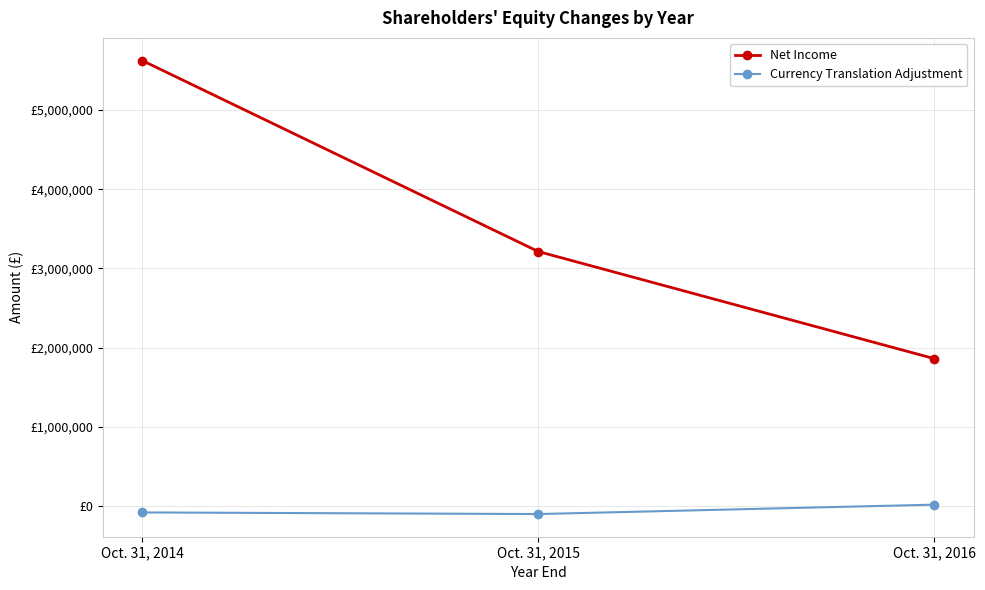

What are all the series names shown in the legend?

Net Income, Currency Translation Adjustment